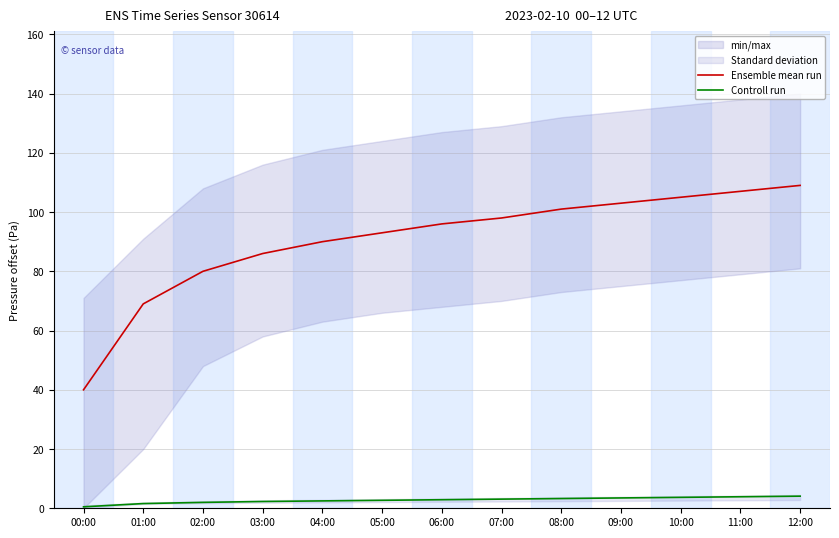

What position from the left is 06:00?

7